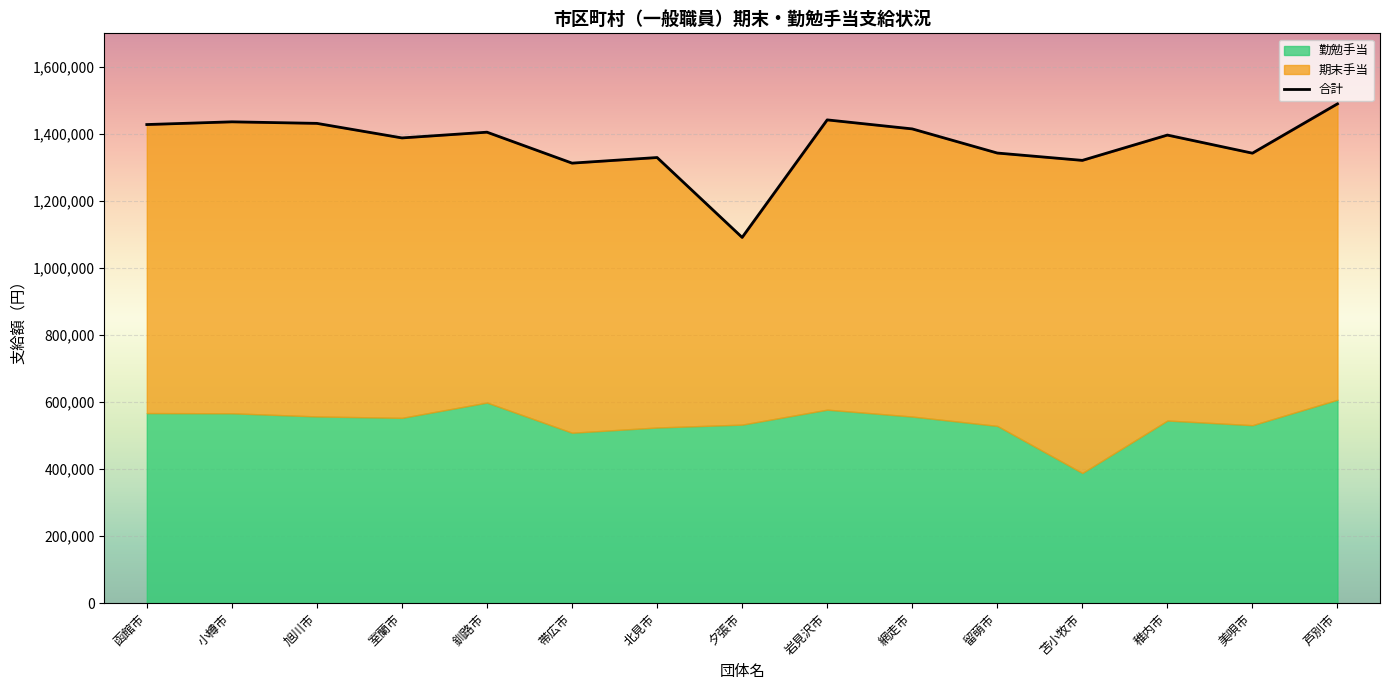

Approximately how many times larger is the value at 岩見沢市 compared to 夕張市?

1.3